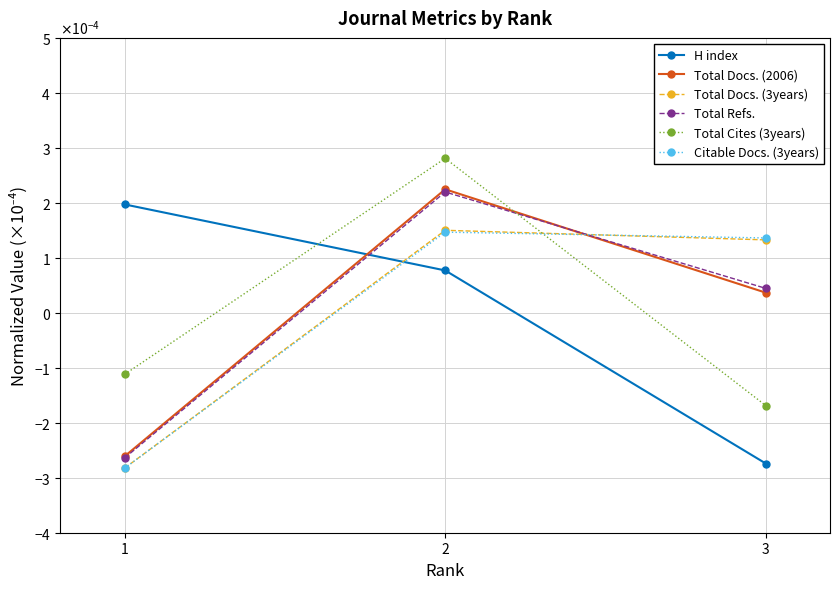

Which series has the largest total across all categories?

H index